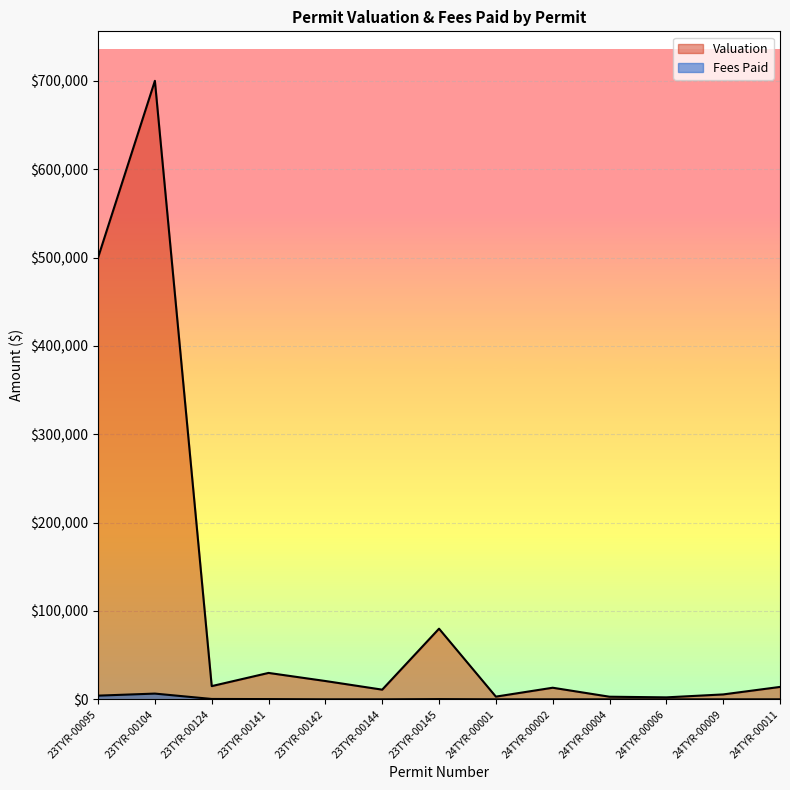

The value of Valuation at 23TYR-00104 is 700000.0. True or false?

True